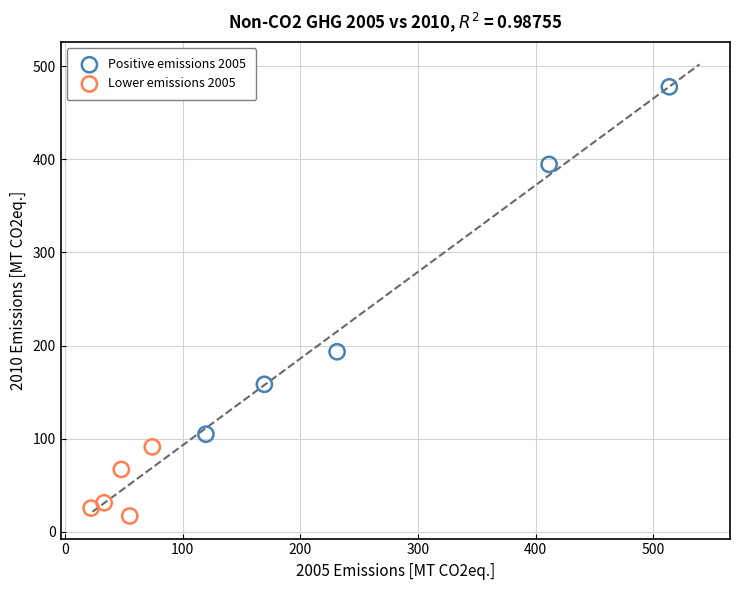

Which series reaches the maximum Y coordinate?

Positive emissions 2005